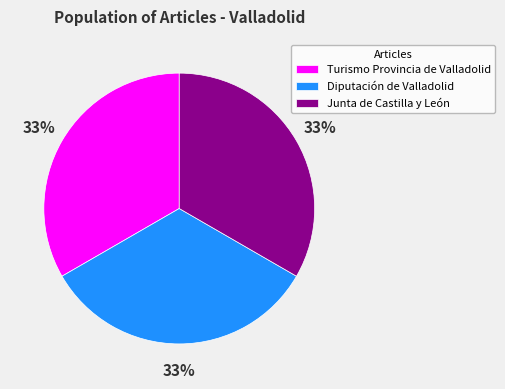

To the nearest percent, what portion does Turismo Provincia de Valladolid represent?

33%